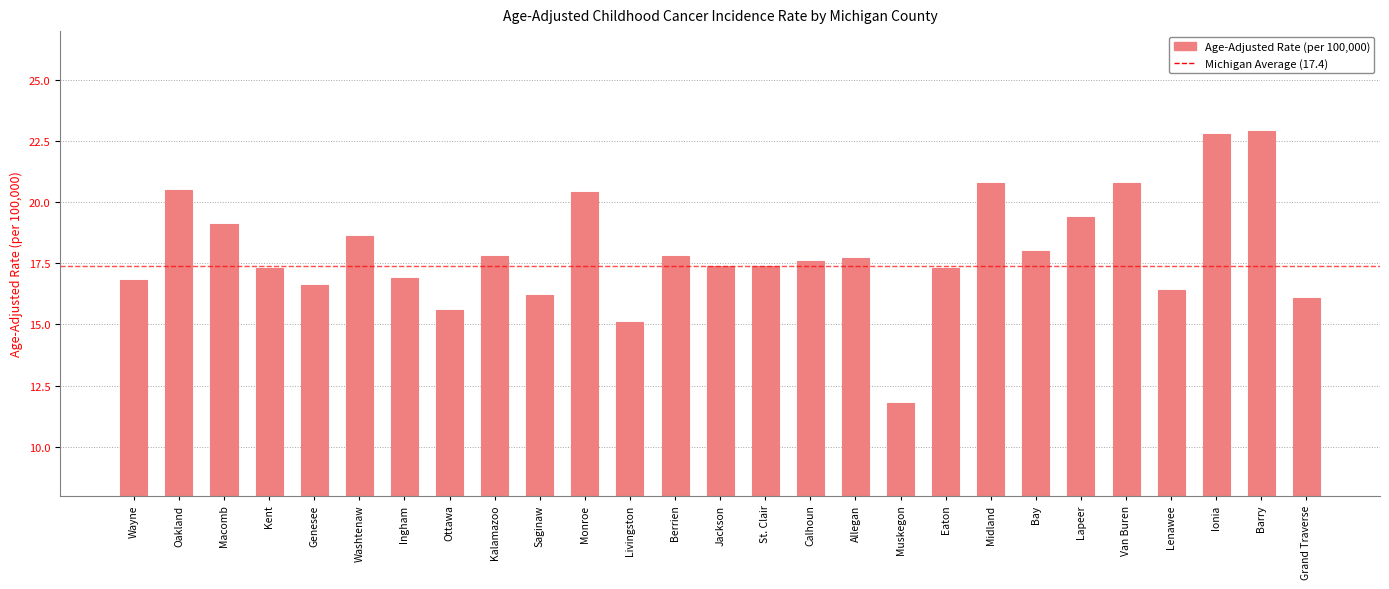

What is the label of the 8th bar from the right?

Midland